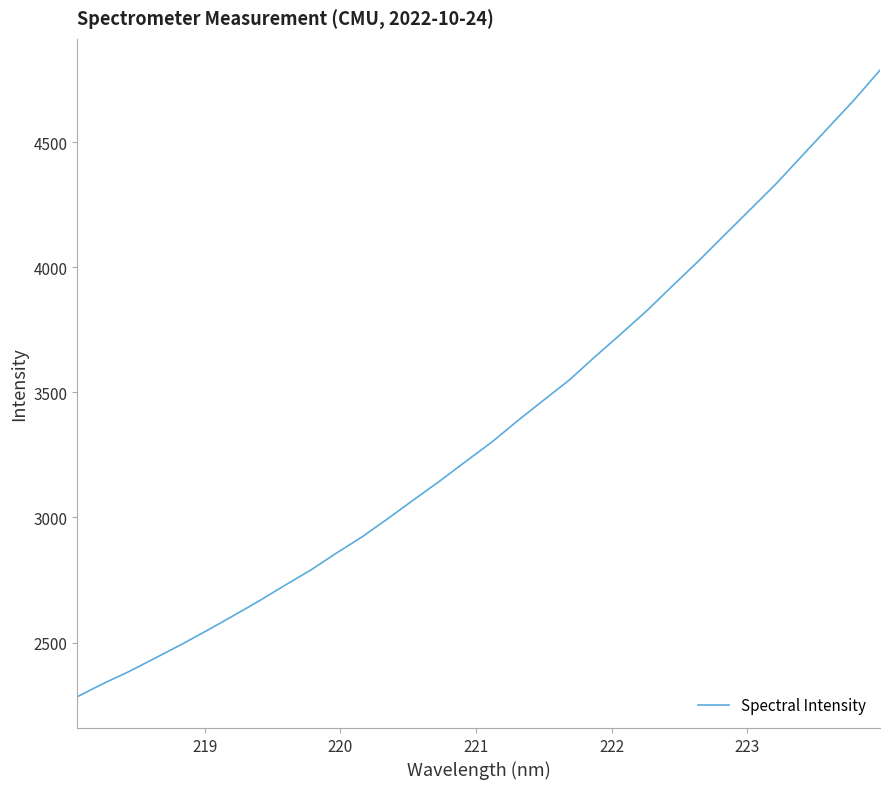

What is the greatest value displayed?

4787.8